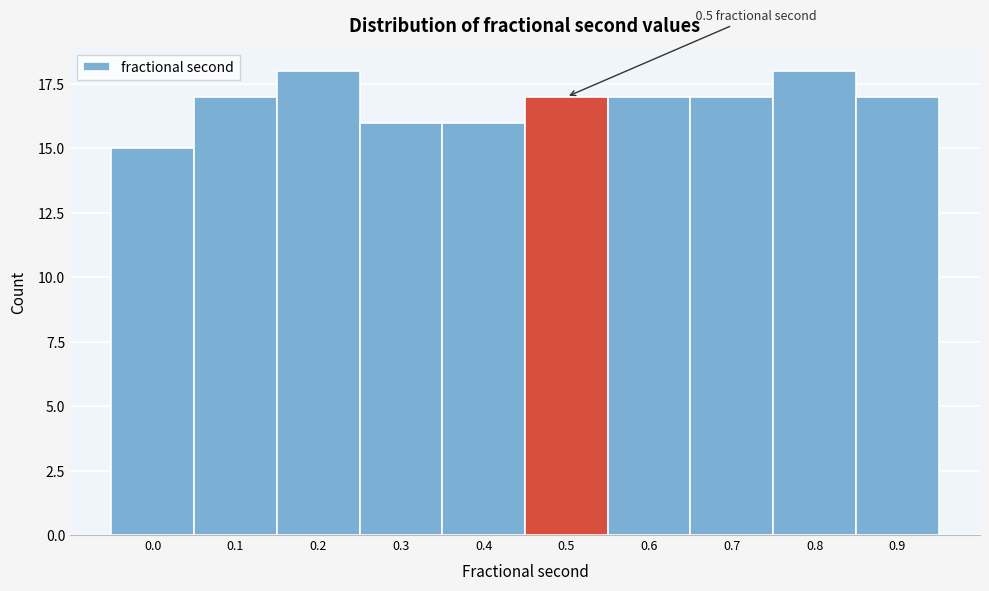

Reading right to left, extract all data points from this chart.

17	18	17	17	17	16	16	18	17	15